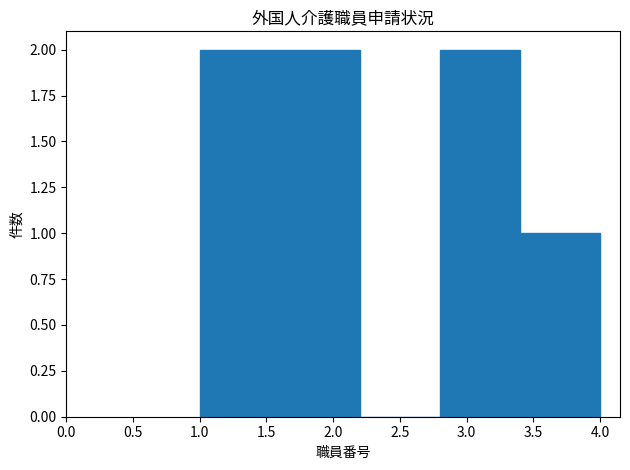

Reading left to right, transcribe this chart: for each bar, give the range it covers on the x-axis and its height. The values are not printed on the chart, so give them approximately, as read against the axis.

1.0 to 1.6: 2
1.6 to 2.2: 2
2.2 to 2.8: 0
2.8 to 3.4: 2
3.4 to 4.0: 1